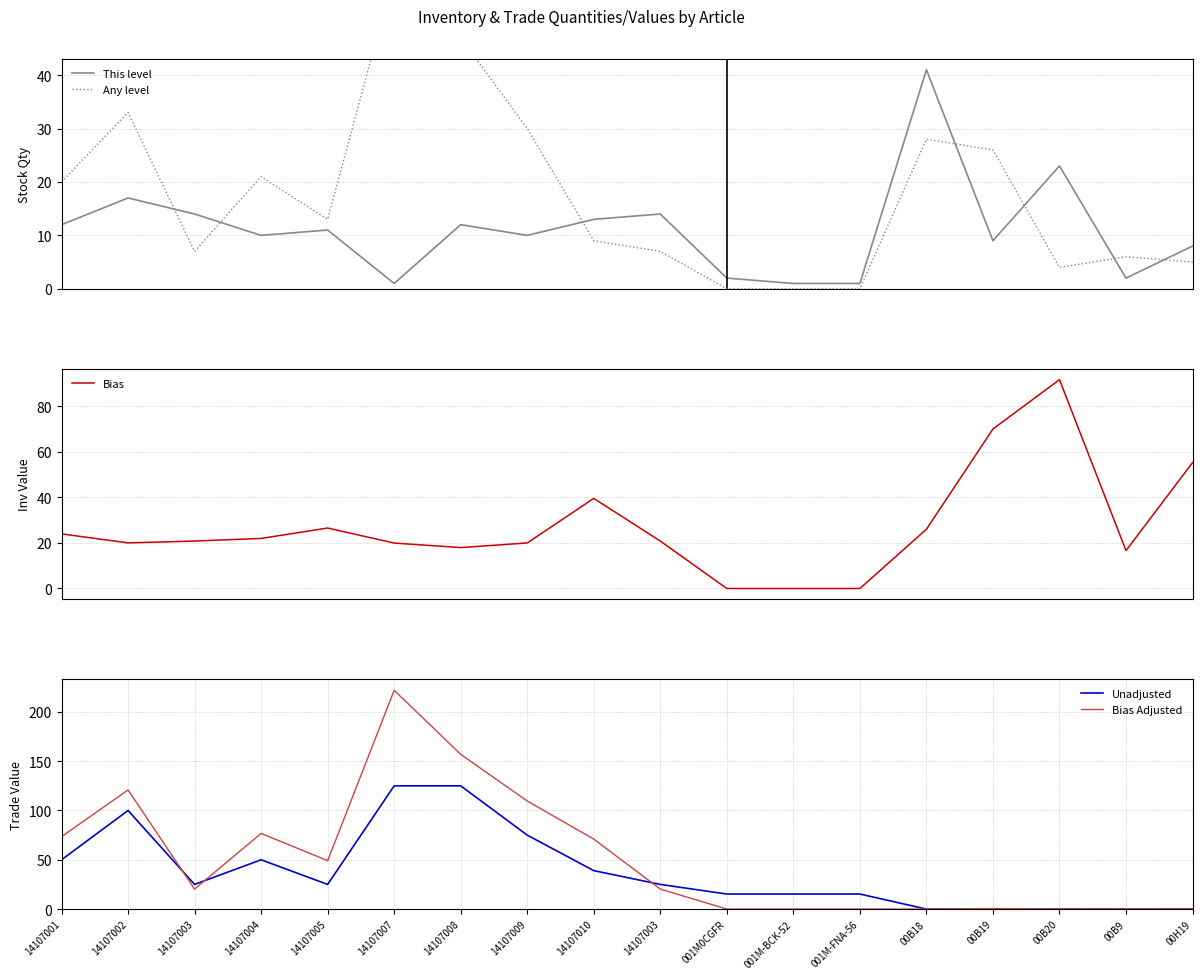

Is it true that Bias equals 39.5 at 14107004?

False